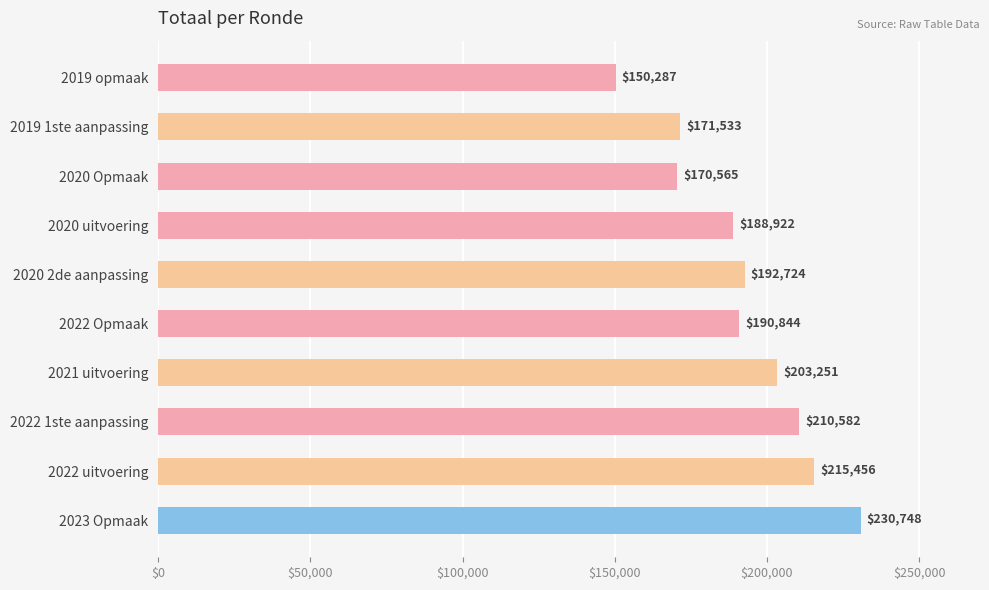

What is the approximate value at 2019 1ste aanpassing?

171533